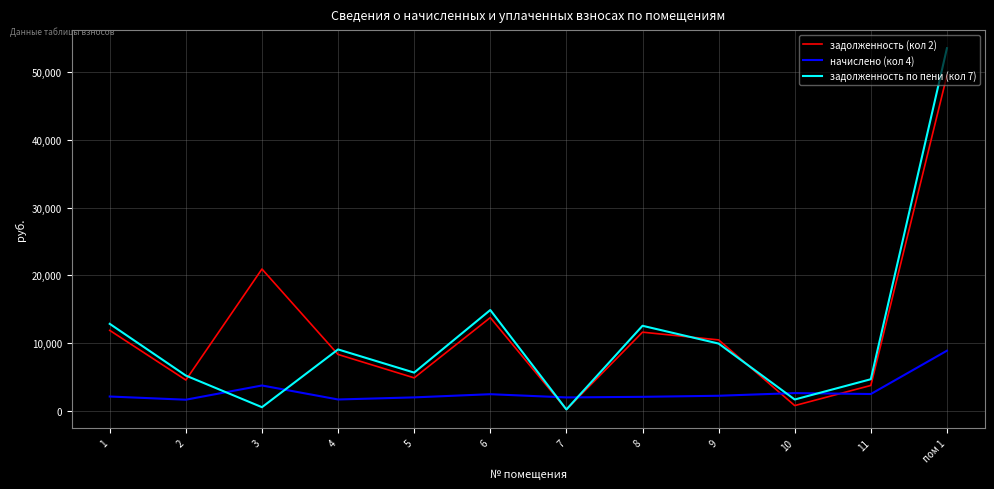

Count the number of data series in this chart.

3